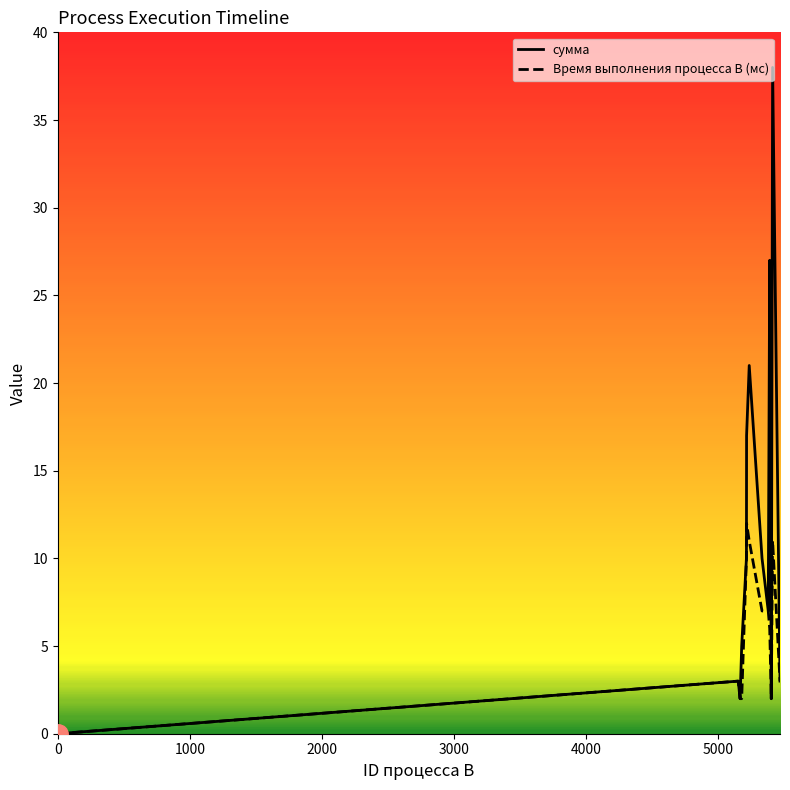

How many values in the сумма series are below 7?

6